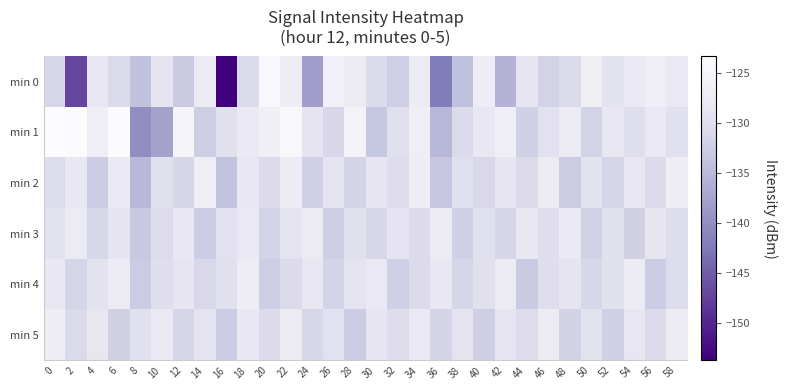

Which has a higher value, 18 or 26?

26